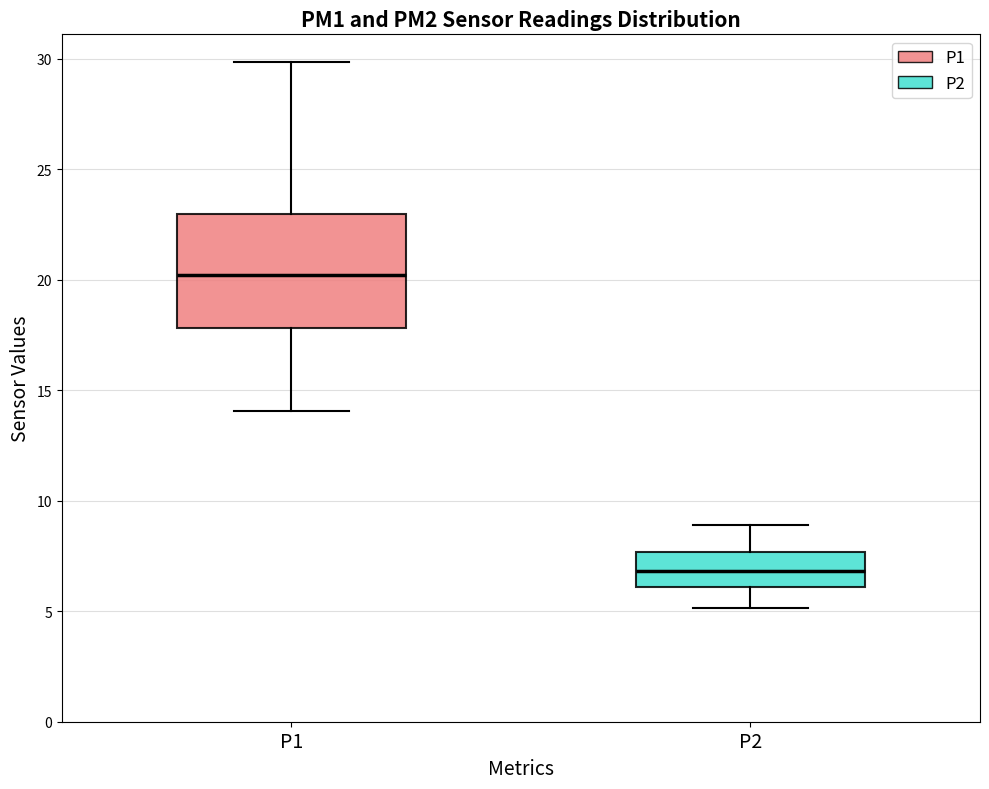

Where does the median line of the box for P2 sit on the y-axis? The values are not printed on the chart, so give them approximately, as read against the axis.

7.0